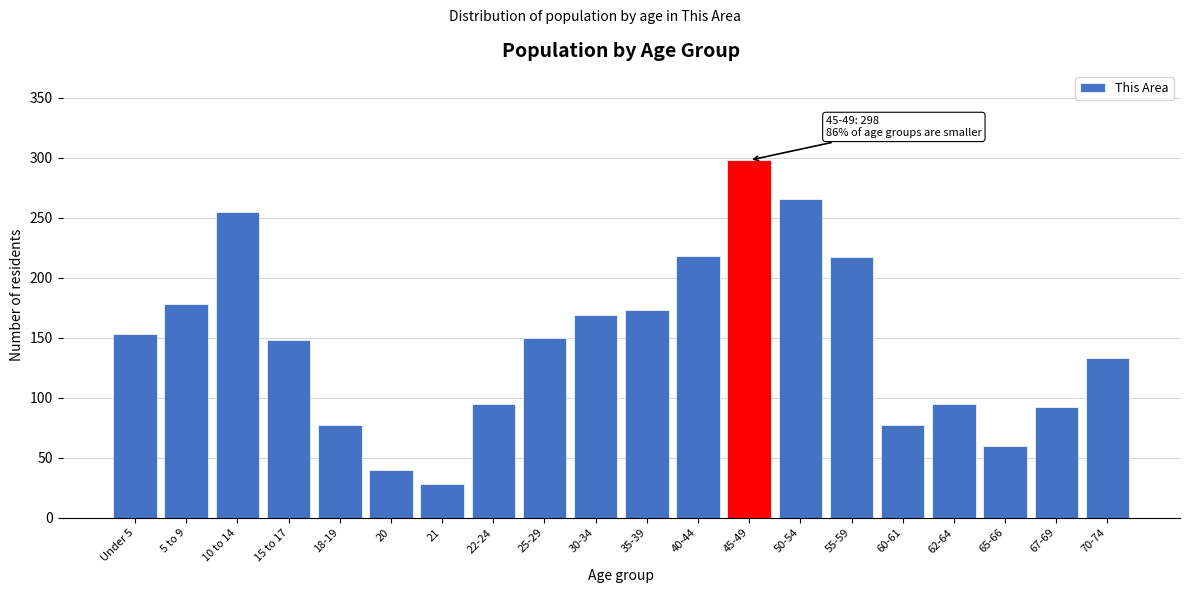

Is it true that the value at 21 is 9?

False